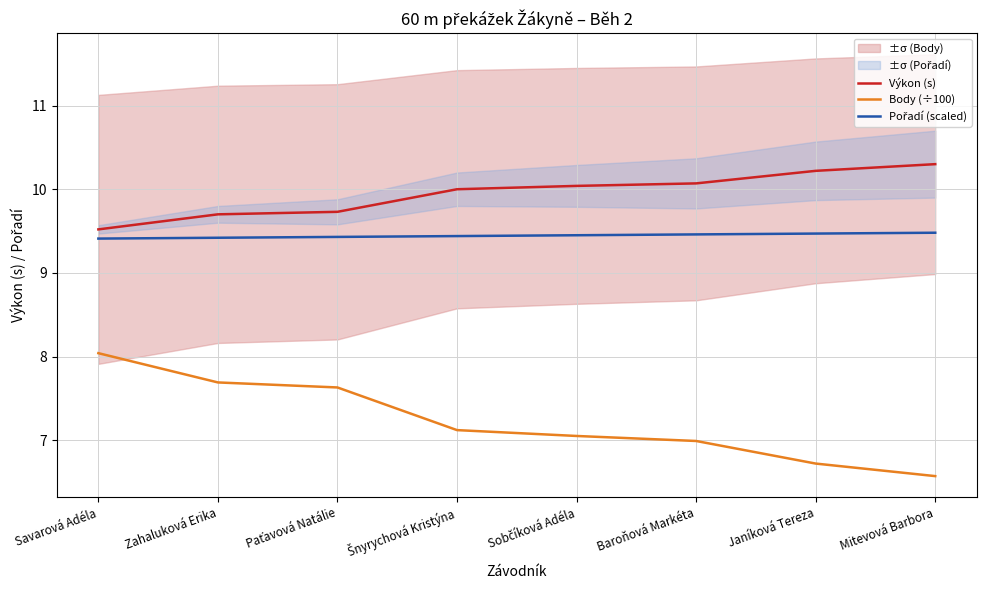

True or false: Pořadí (scaled) and Výkon (s) cross at least once.

False